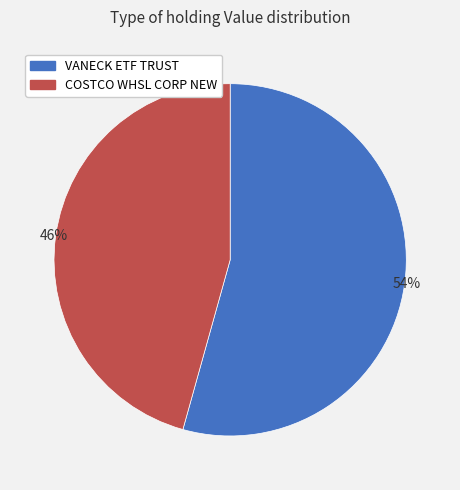

The VANECK ETF TRUST slice represents 43% of the pie. True or false?

False